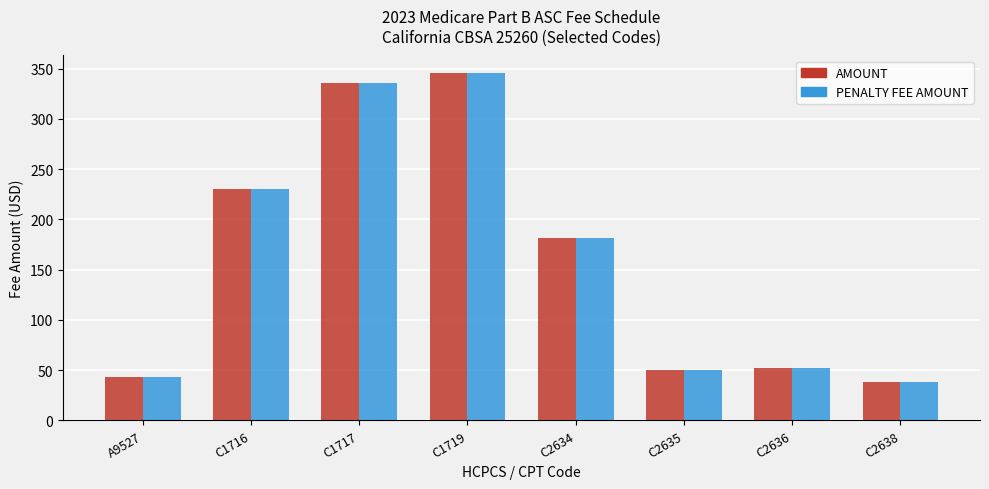

What is the value of the PENALTY FEE AMOUNT bar at the 1st from the left?

43.1